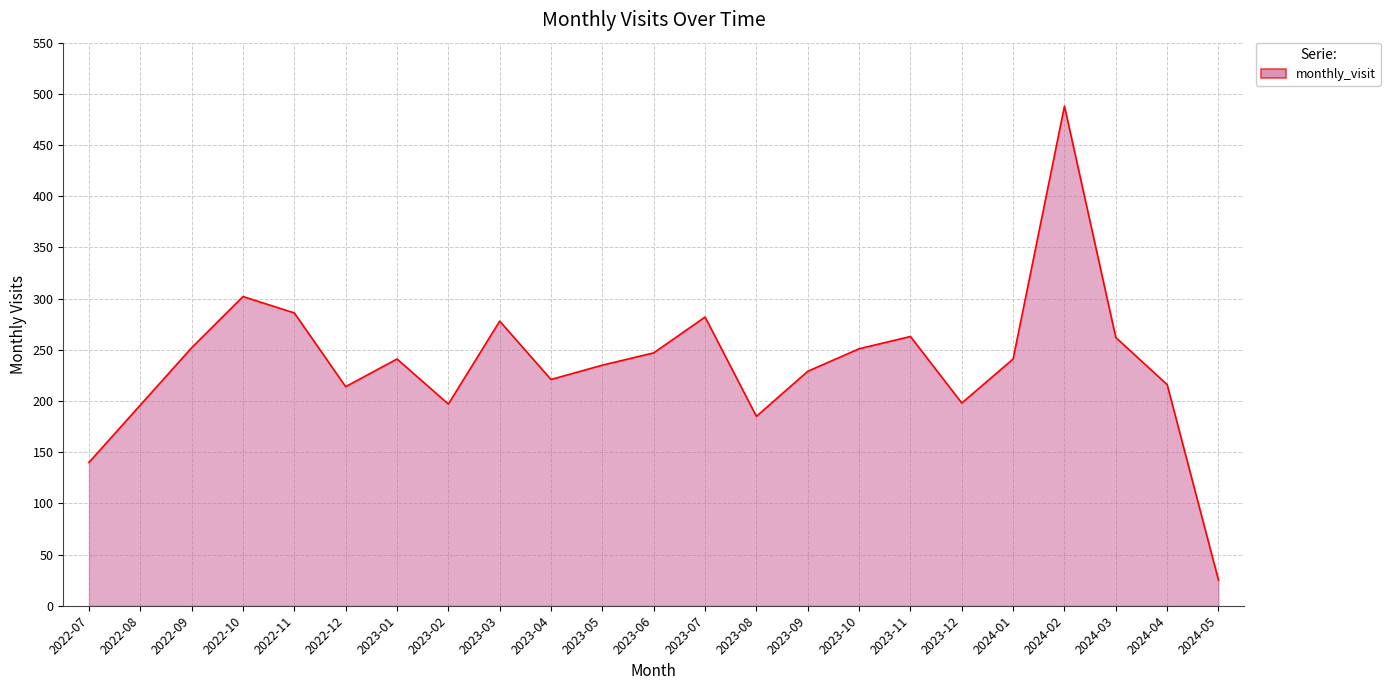

What is the maximum value shown in the chart?

488